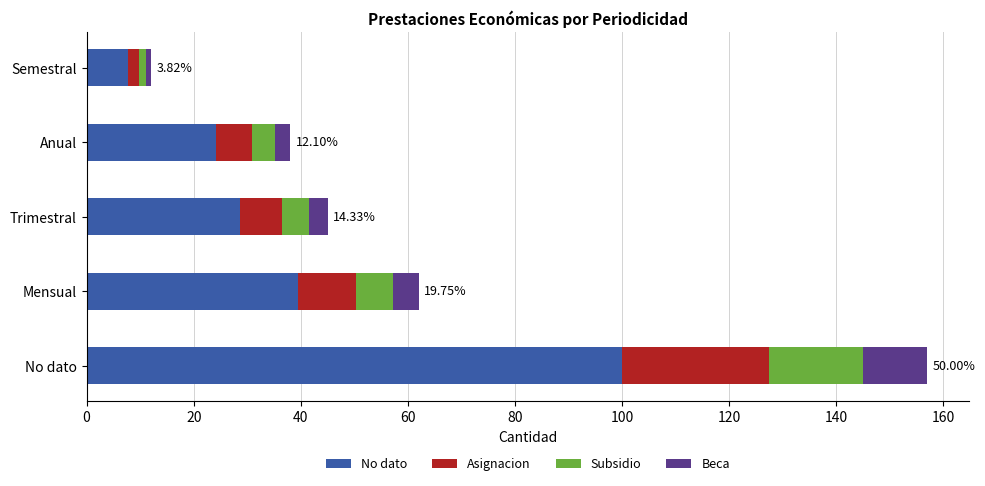

What is the average value of the No dato series?

40.0